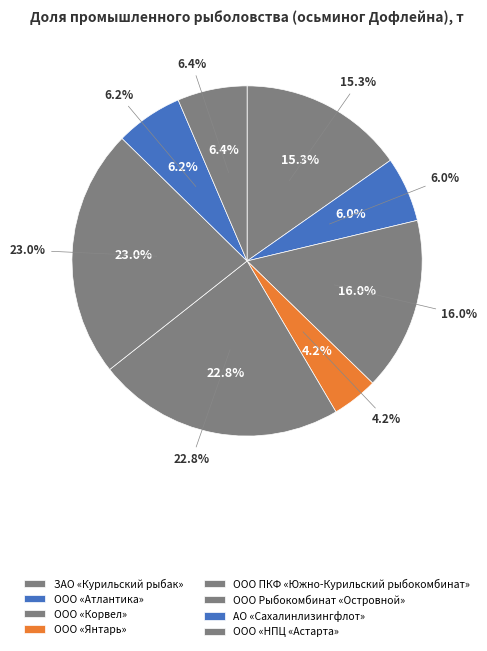

Rank the categories by value from lowest to highest.

ООО «Янтарь», ООО «Атлантика», АО «Сахалинлизингфлот», ООО «НПЦ «Астарта», ЗАО «Курильский рыбак», ООО «Корвел», ООО ПКФ «Южно-Курильский рыбокомбинат», ООО Рыбокомбинат «Островной»